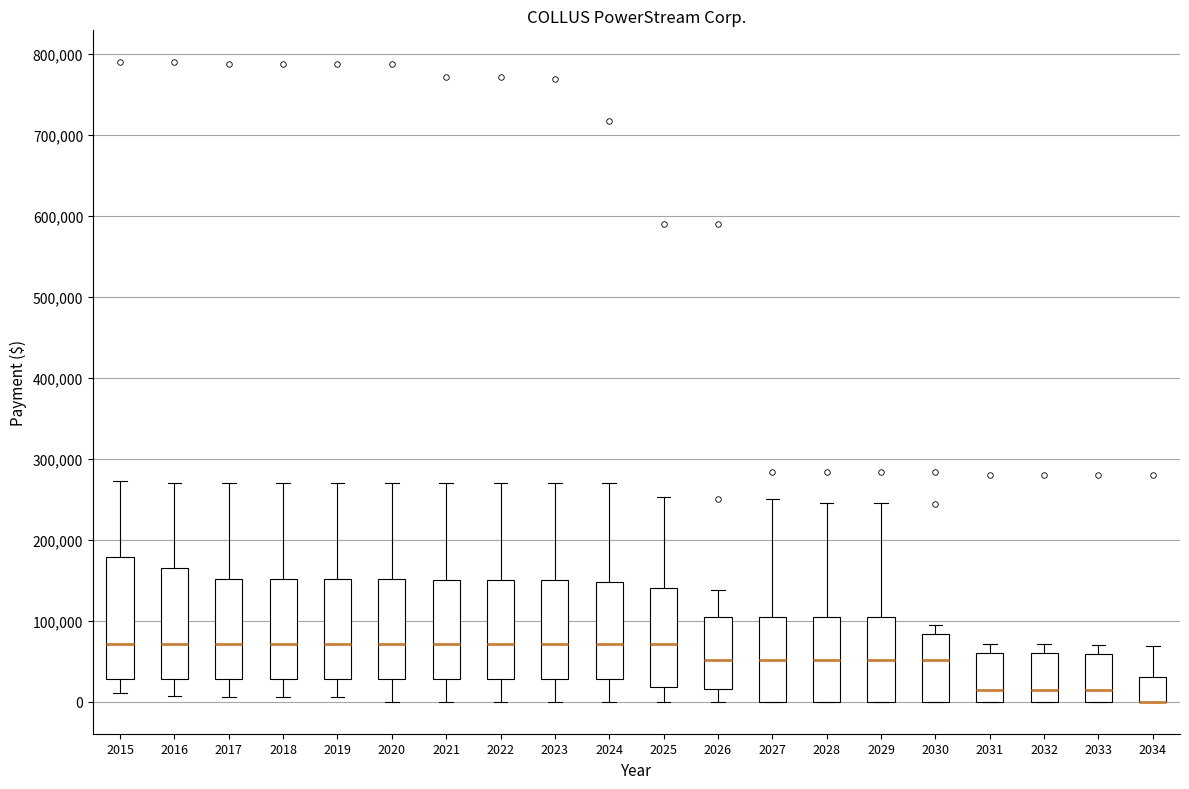

Where is the upper edge of the box at x = 2026 on the y-axis? The values are not printed on the chart, so give them approximately, as read against the axis.

100000